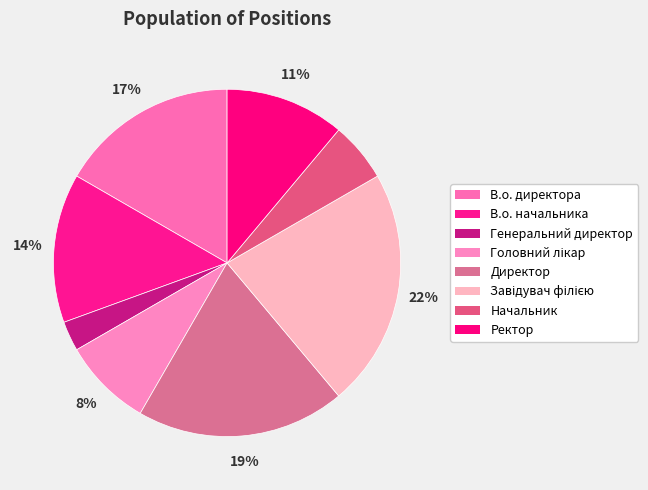

To the nearest percent, what is the average slice percentage?

12%